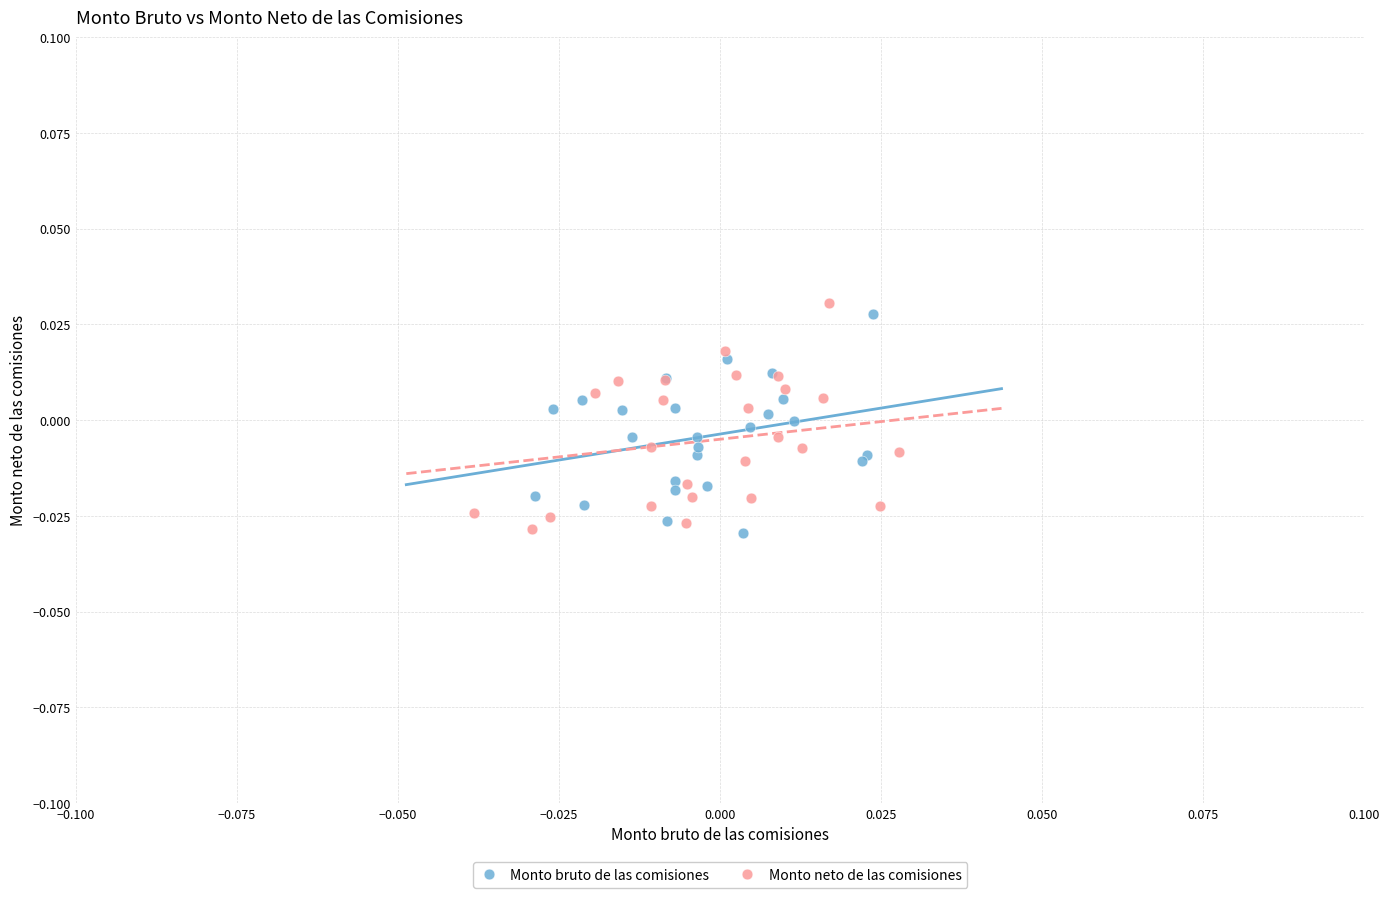

Which series has the widest spread of Y values?

Monto neto de las comisiones